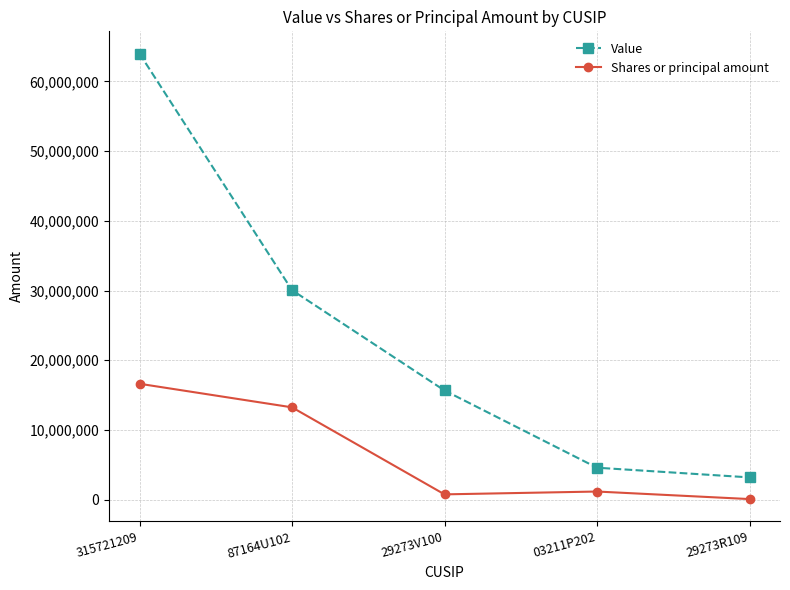

At which label does Shares or principal amount first exceed 1158788?

315721209